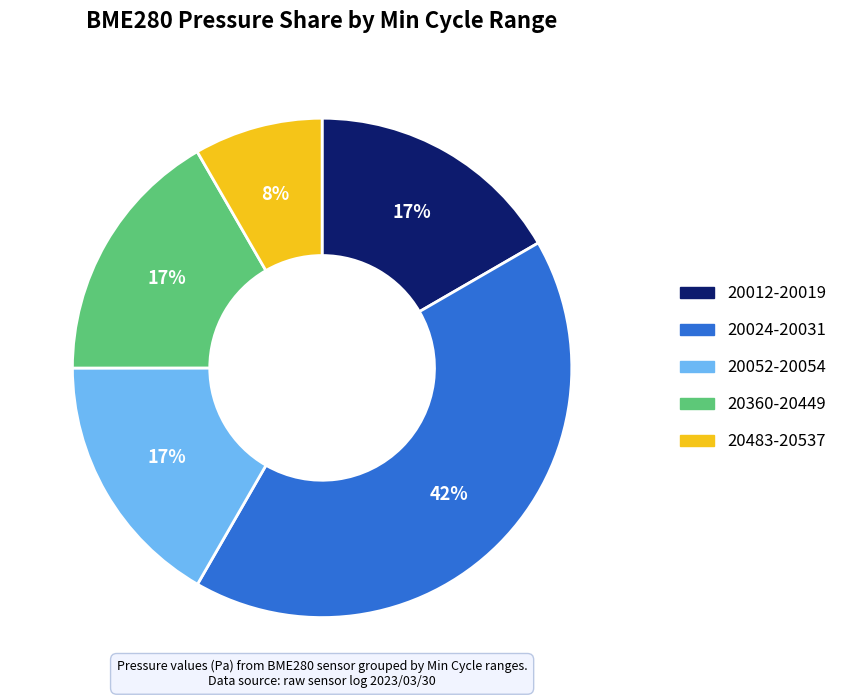

Is there a majority slice in this chart?

No